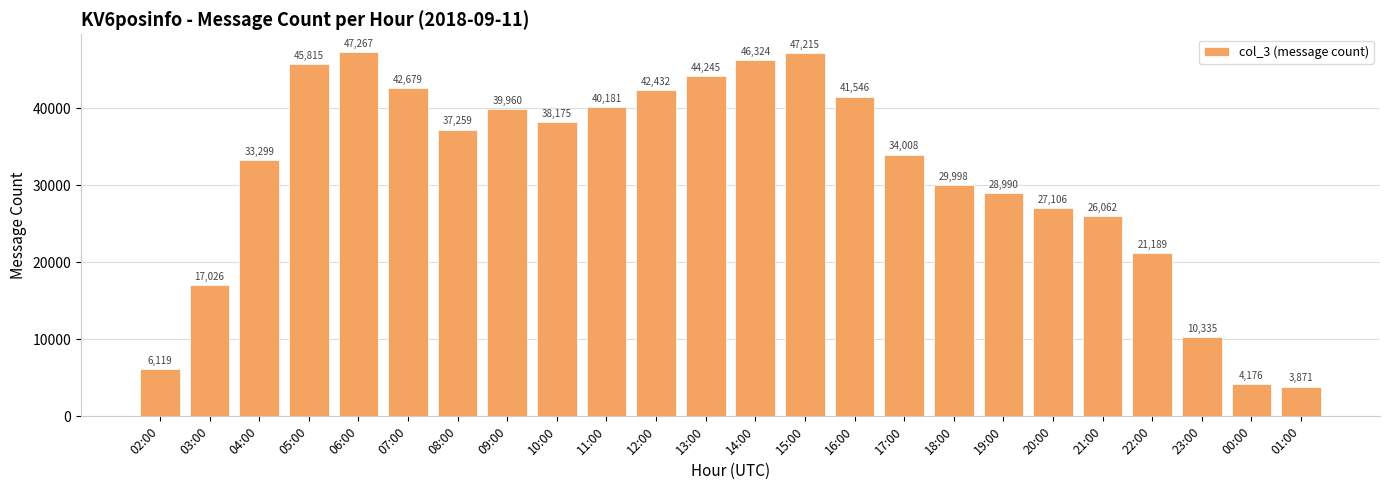

Reading right to left, list all the values displayed in this chart.

01:00=3871	00:00=4176	23:00=10335	22:00=21189	21:00=26062	20:00=27106	19:00=28990	18:00=29998	17:00=34008	16:00=41546	15:00=47215	14:00=46324	13:00=44245	12:00=42432	11:00=40181	10:00=38175	09:00=39960	08:00=37259	07:00=42679	06:00=47267	05:00=45815	04:00=33299	03:00=17026	02:00=6119